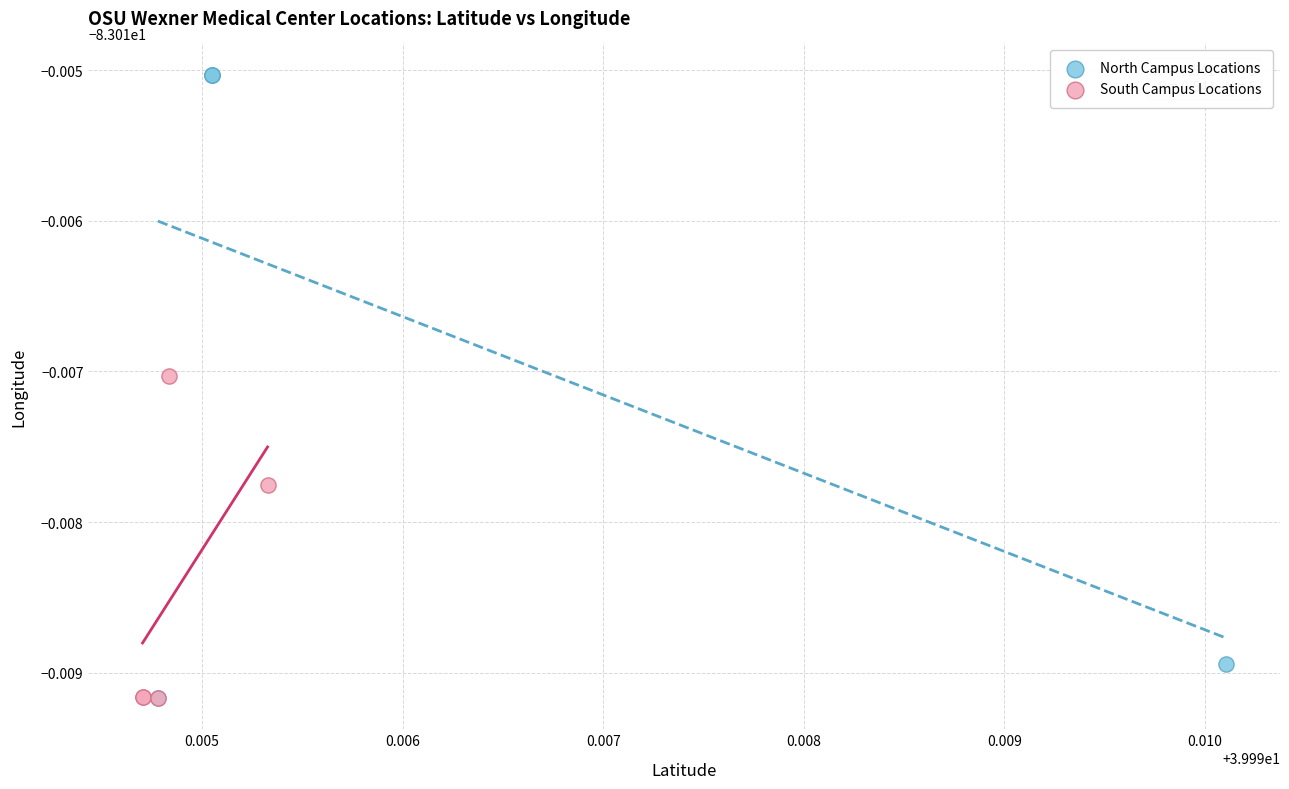

Which series contains the highest Y value?

North Campus Locations